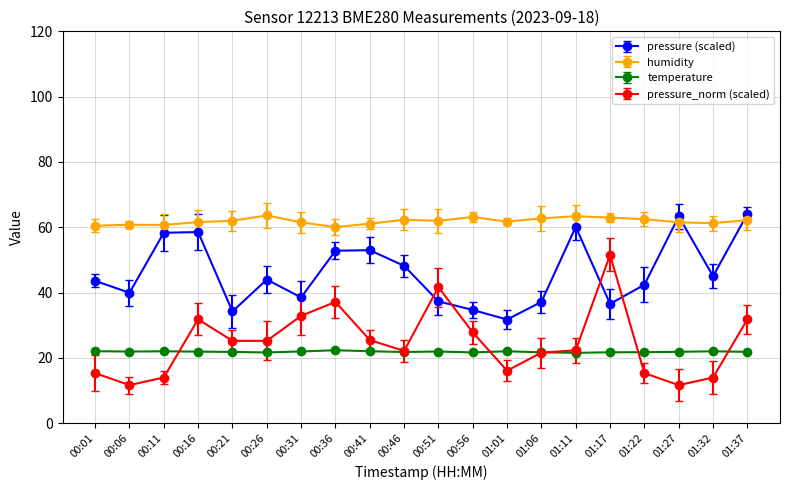

At which category does humidity reach its first local valley?

00:11